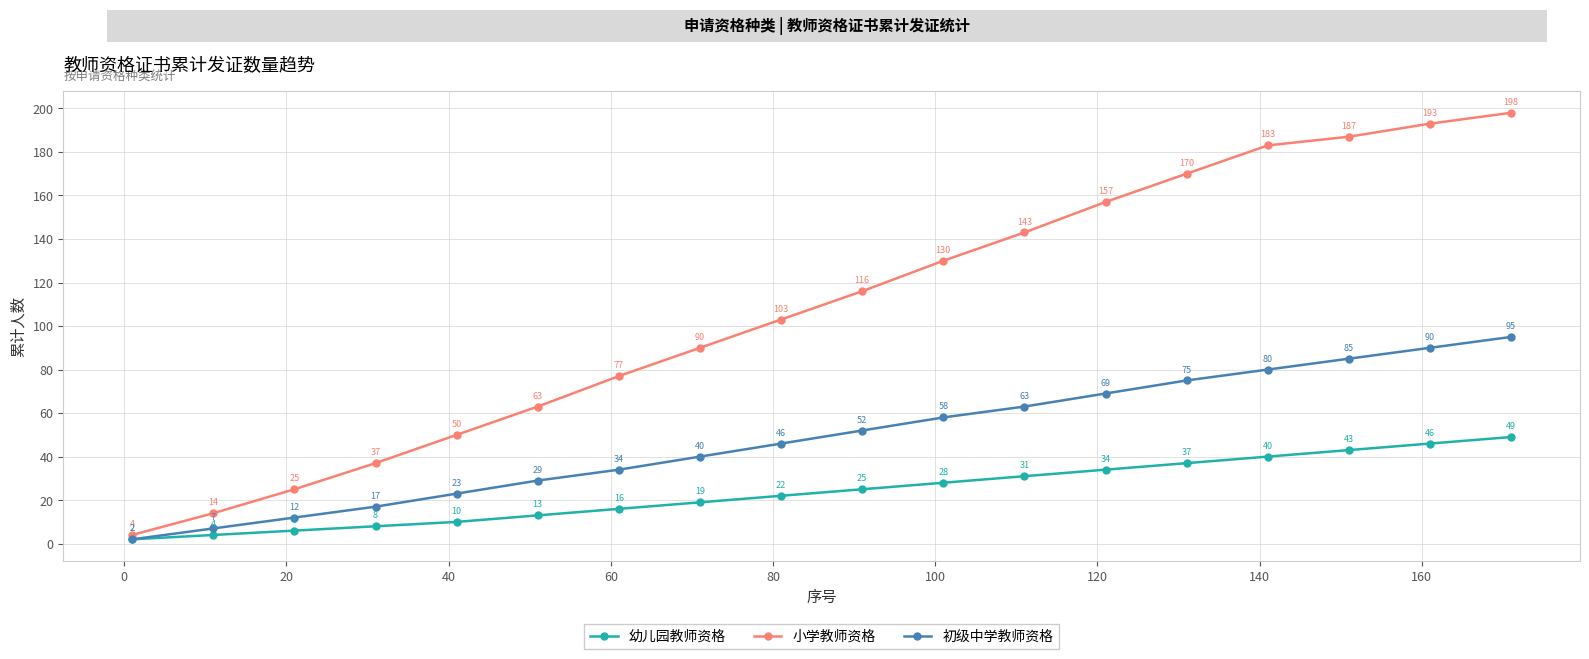

Which series has the largest range (max minus min)?

小学教师资格